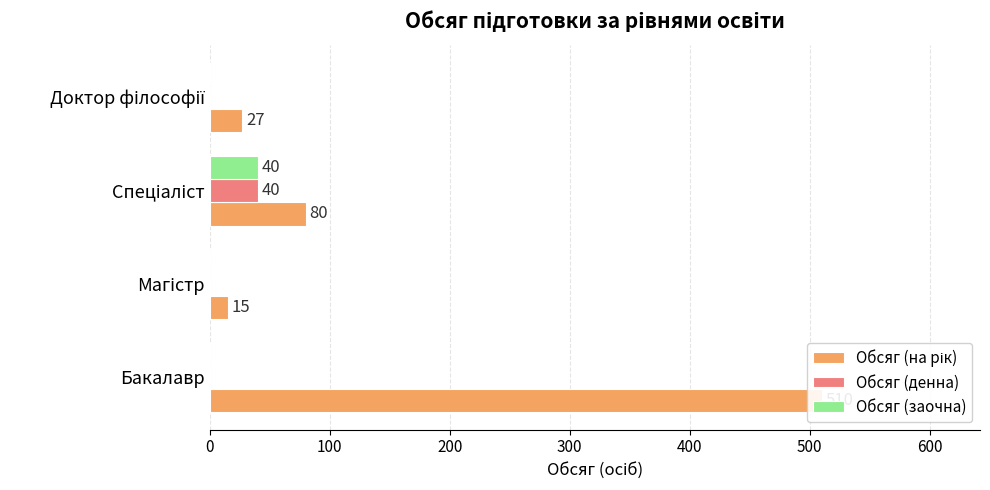

What is the difference between the maximum and minimum values in the Обсяг (заочна) series?

40